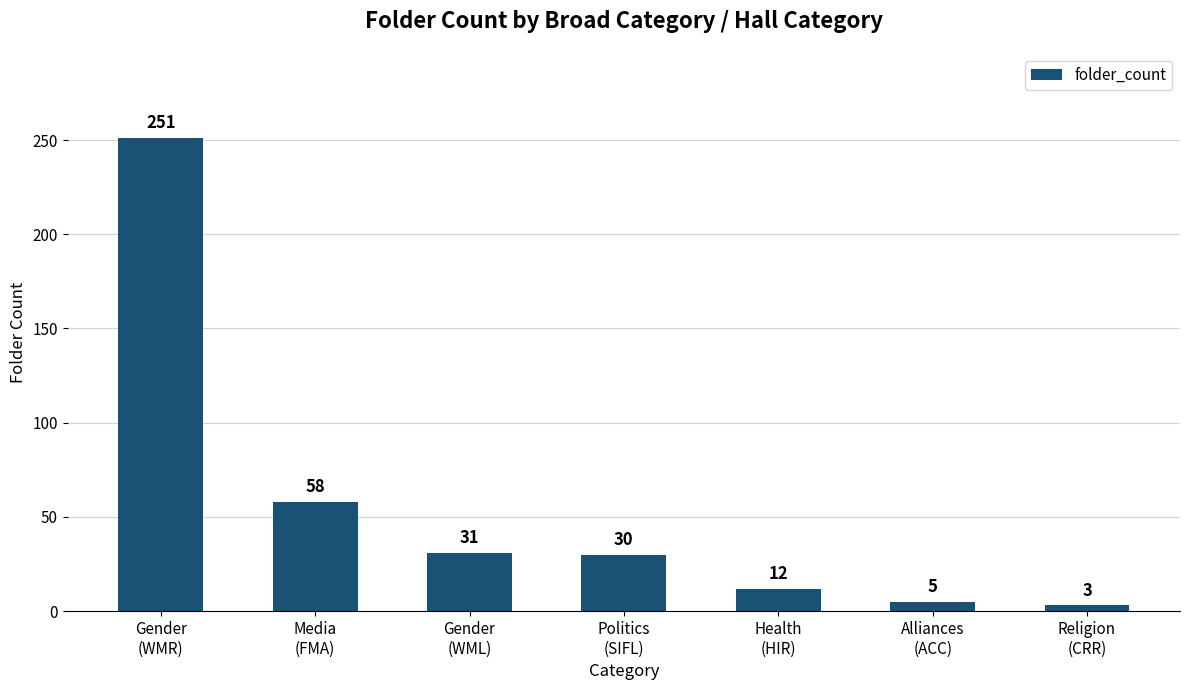

What is the sum of the values at Gender
(WML) and Health
(HIR)?

43